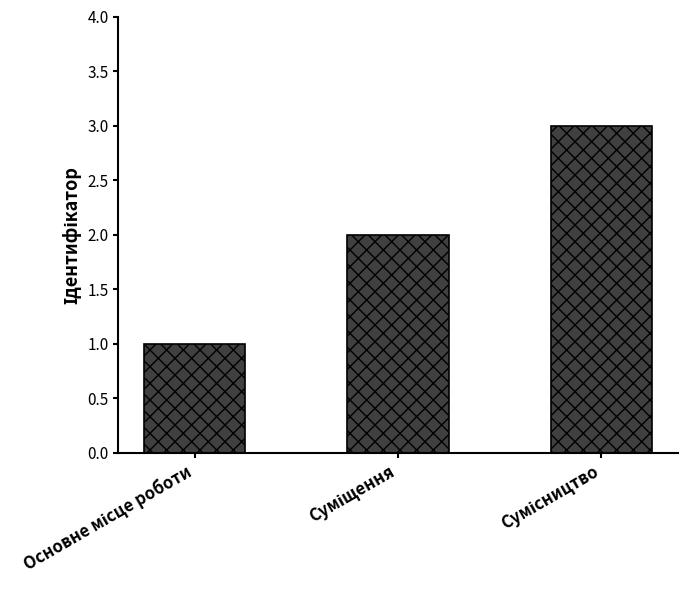

What is the maximum value shown in the chart?

3